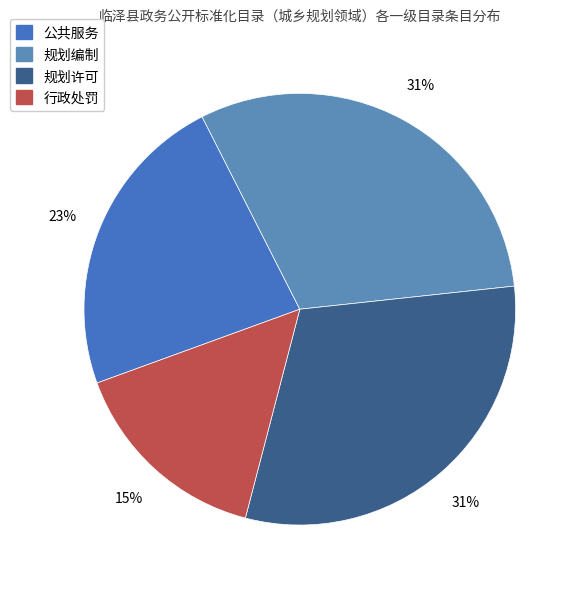

Is it true that 规划编制 is 22% of the pie?

False